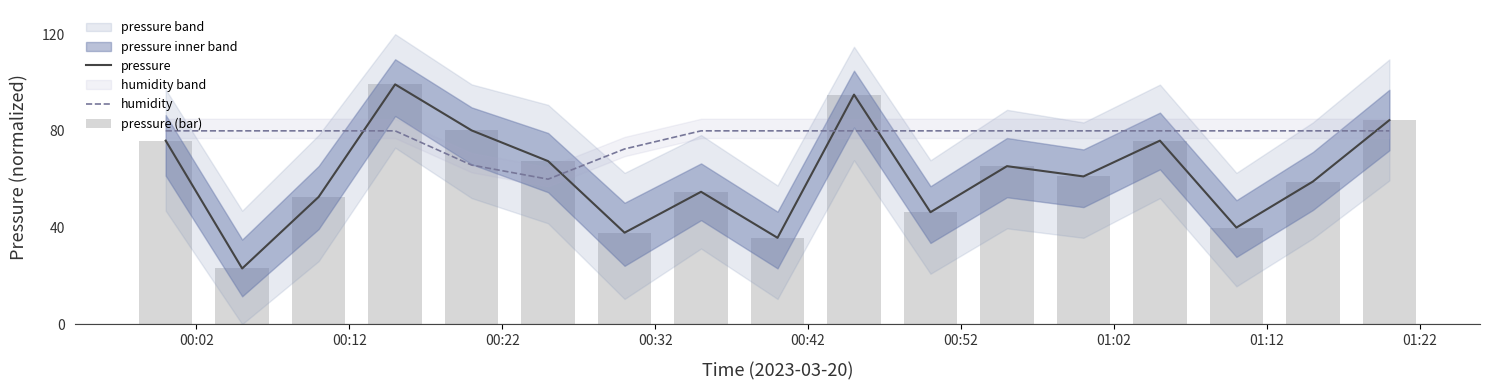

What is the greatest value displayed?

99.2